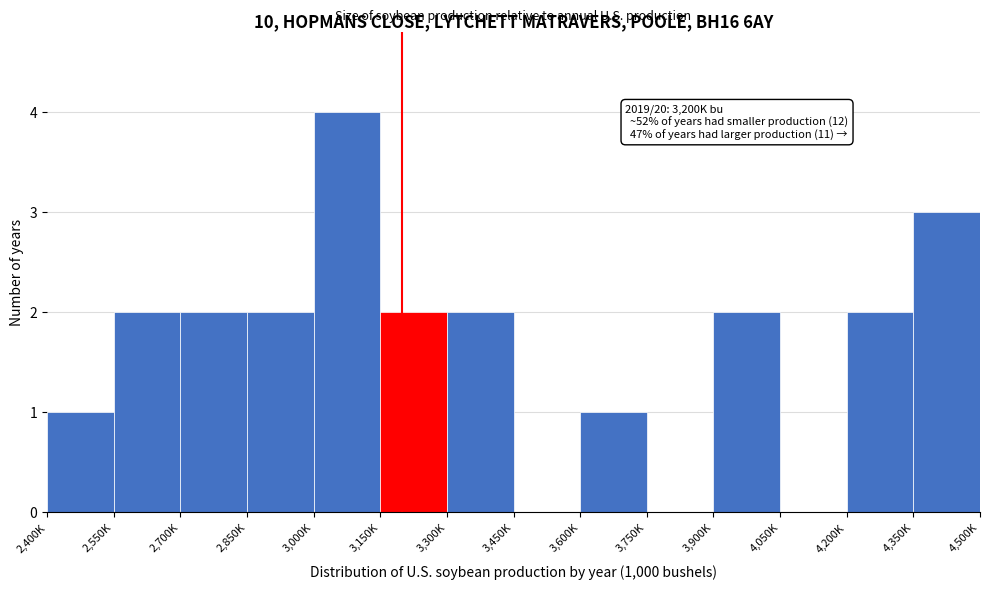

Reading left to right, list all the values displayed in this chart.

2,400K=1	2,550K=2	2,700K=2	2,850K=2	3,000K=4	3,150K=2	3,300K=2	3,450K=0	3,600K=1	3,750K=0	3,900K=2	4,050K=0	4,200K=2	4,350K=3